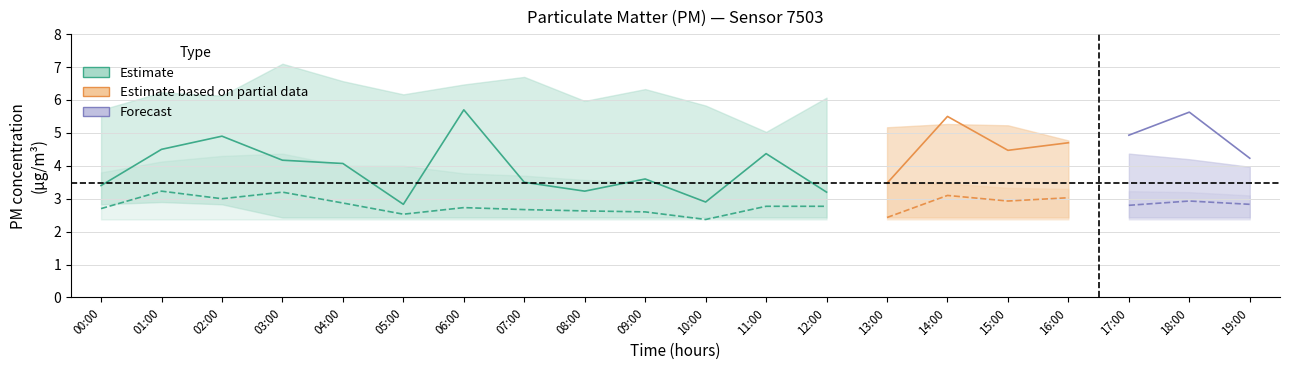

What is the sum of the P2_lower values at 18:00 and 17:00?

4.7